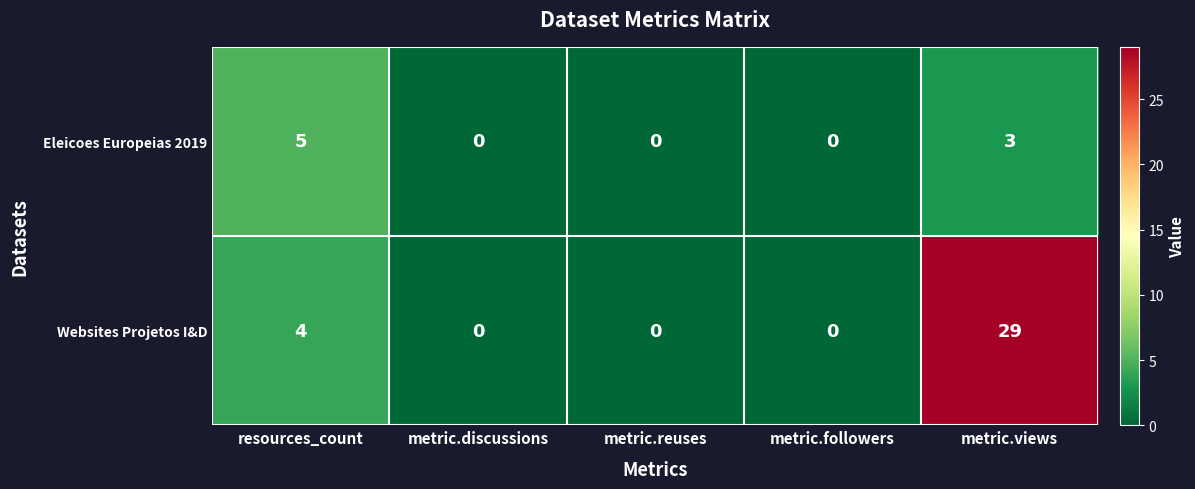

List the series in order of their overall mean, highest first.

Websites Projetos I&D, Eleicoes Europeias 2019